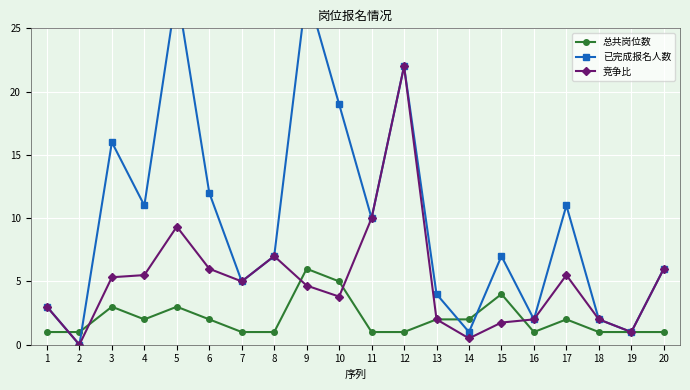

Is it true that 已完成报名人数 equals 4.9 at 4?

False